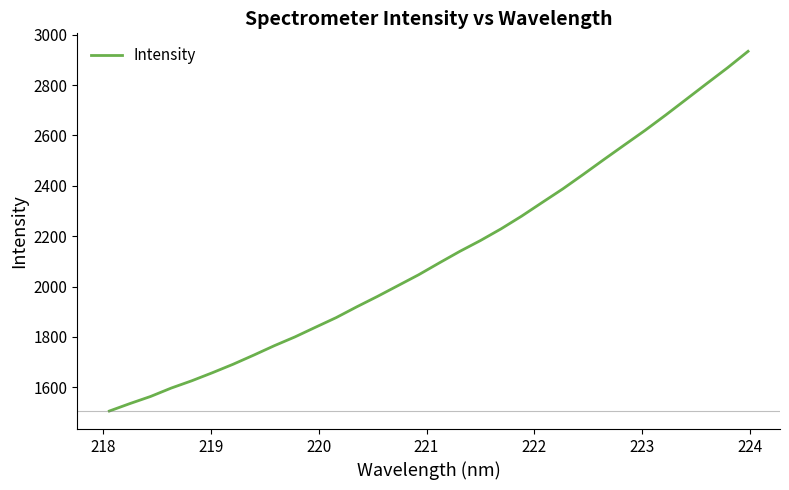

What is the minimum value shown in the chart?

1505.7